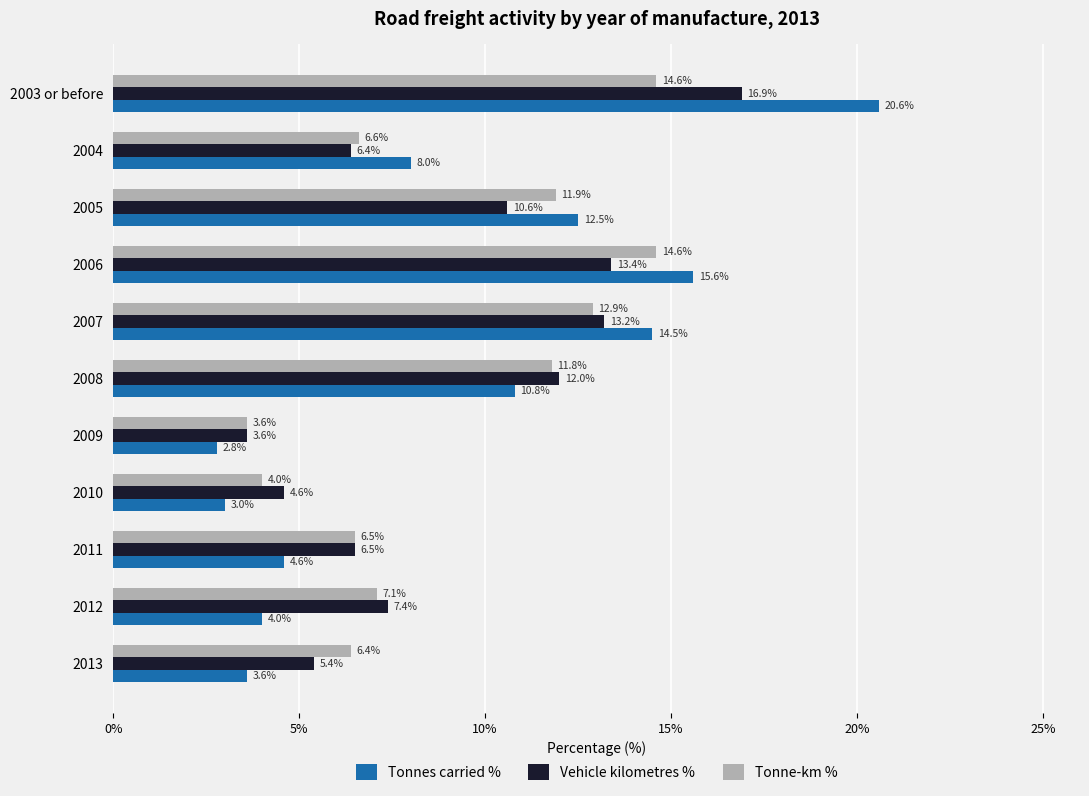

At which label is Tonne-km % closest to 9?

2012